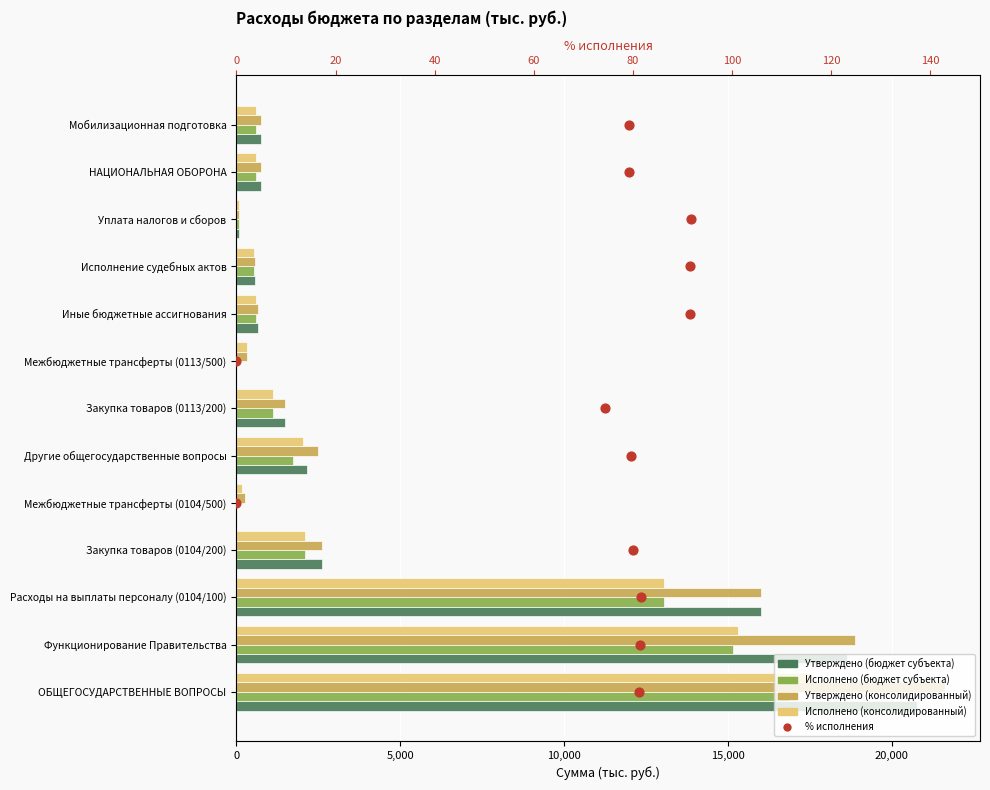

What are all the series names shown in the legend?

Утверждено (бюджет субъекта), Исполнено (бюджет субъекта), Утверждено (консолидированный), Исполнено (консолидированный), % исполнения